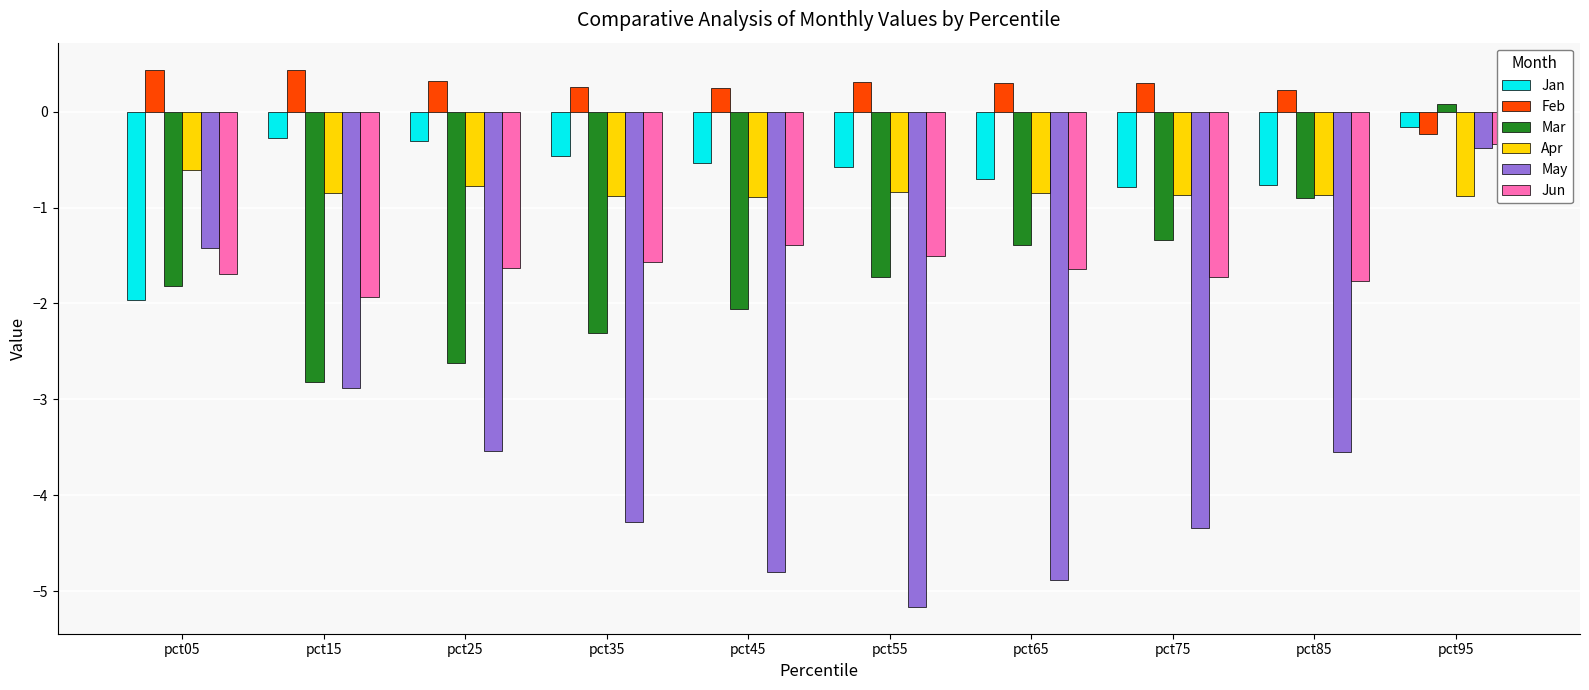

The value of Feb at pct75 is 0.3. True or false?

True